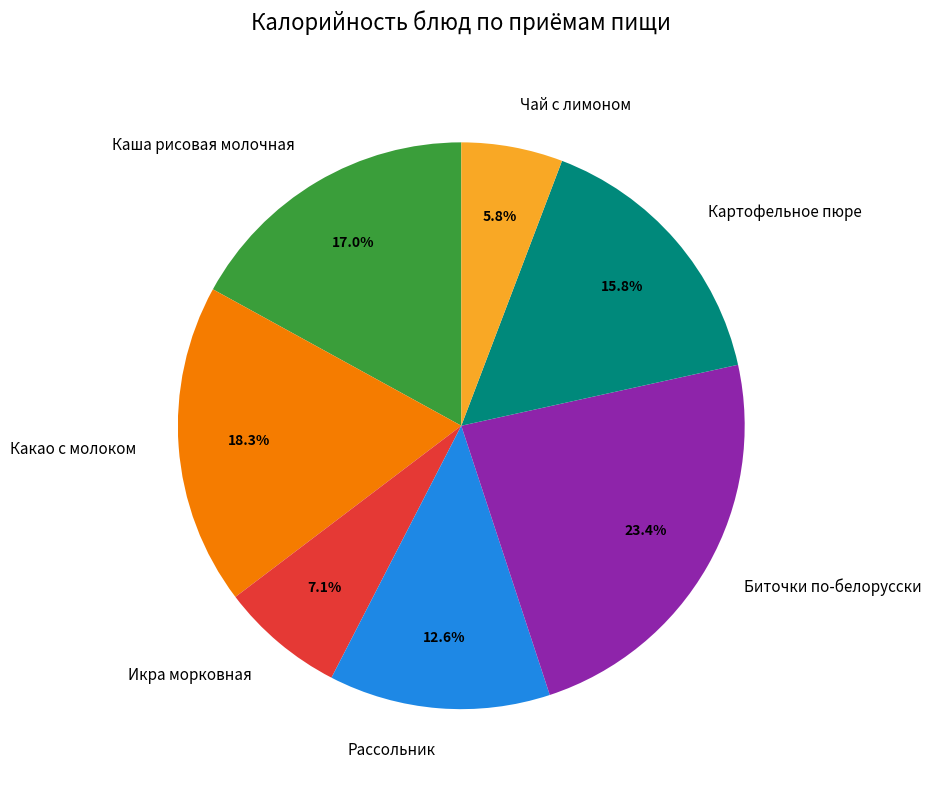

Between Каша рисовая молочная and Биточки по-белорусски, which is larger?

Биточки по-белорусски